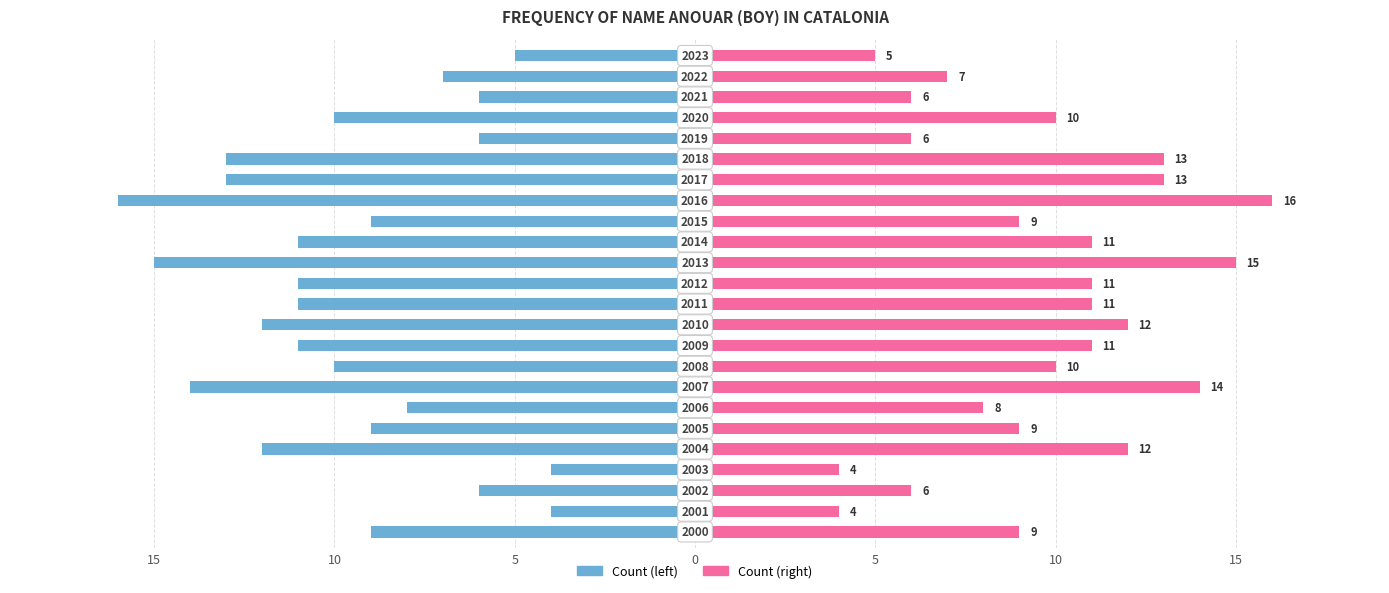

What is the spread (max minus min) of values at 17?

26